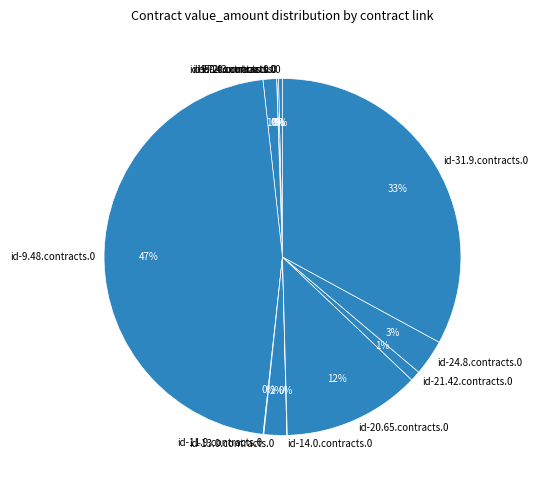

To the nearest percent, what percentage of the pie is id-31.9.contracts.0?

33%